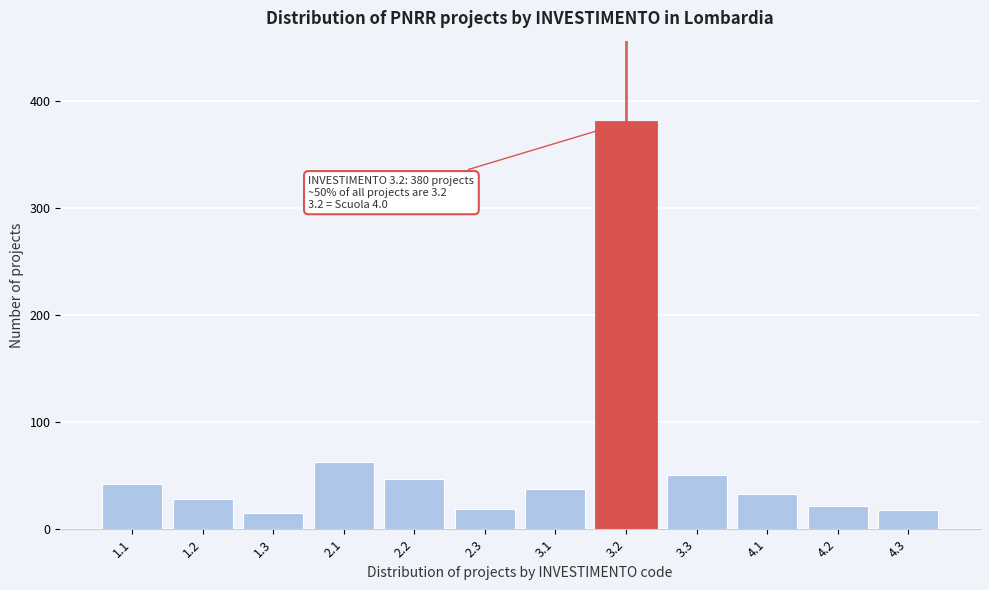

The value at 3.3 is 51. True or false?

True